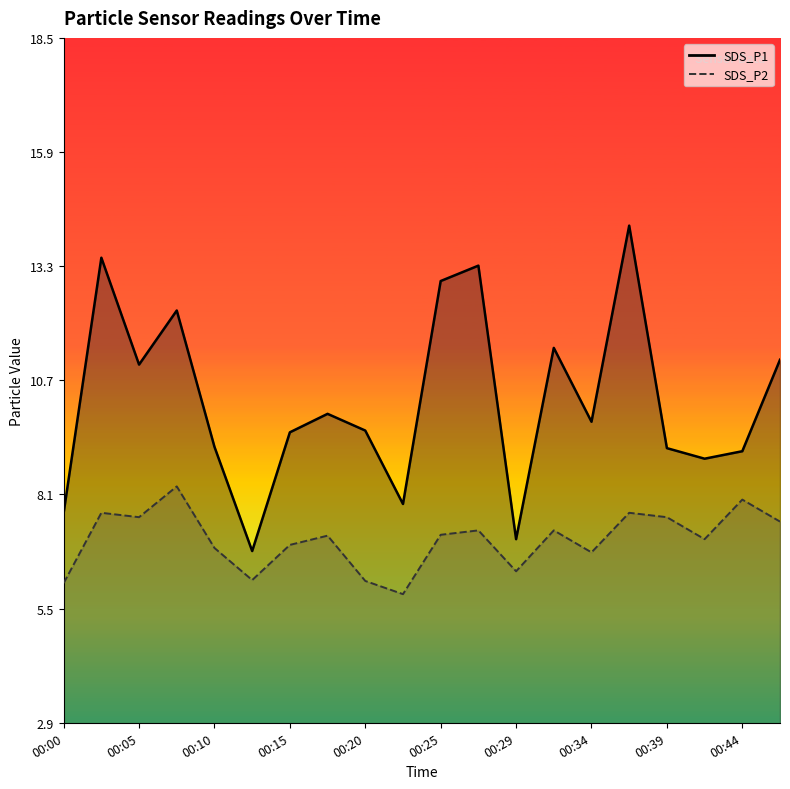

How many data points does each series have?

20